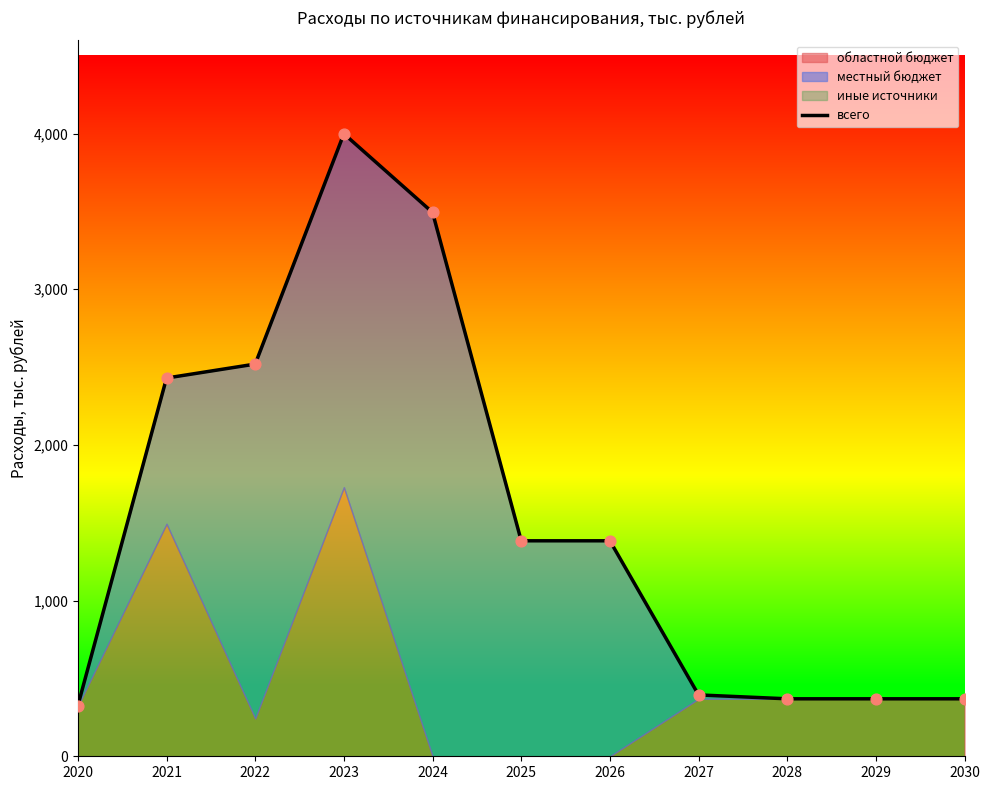

What is the change in value from 2024 to 2029?

-3124.4